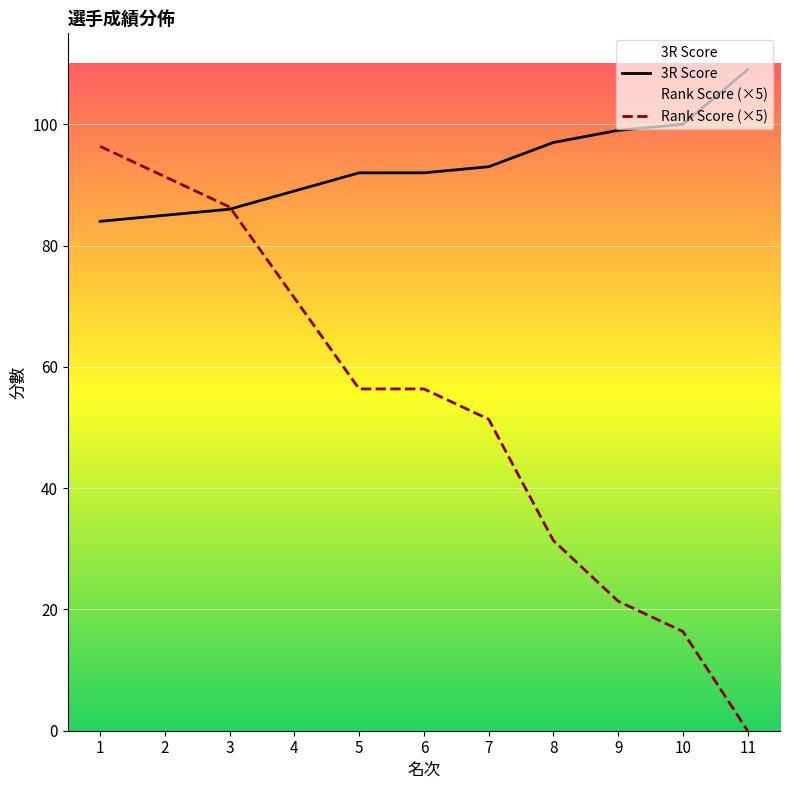

What is the value of the 3R Score point at the 6th from the left?

92.0